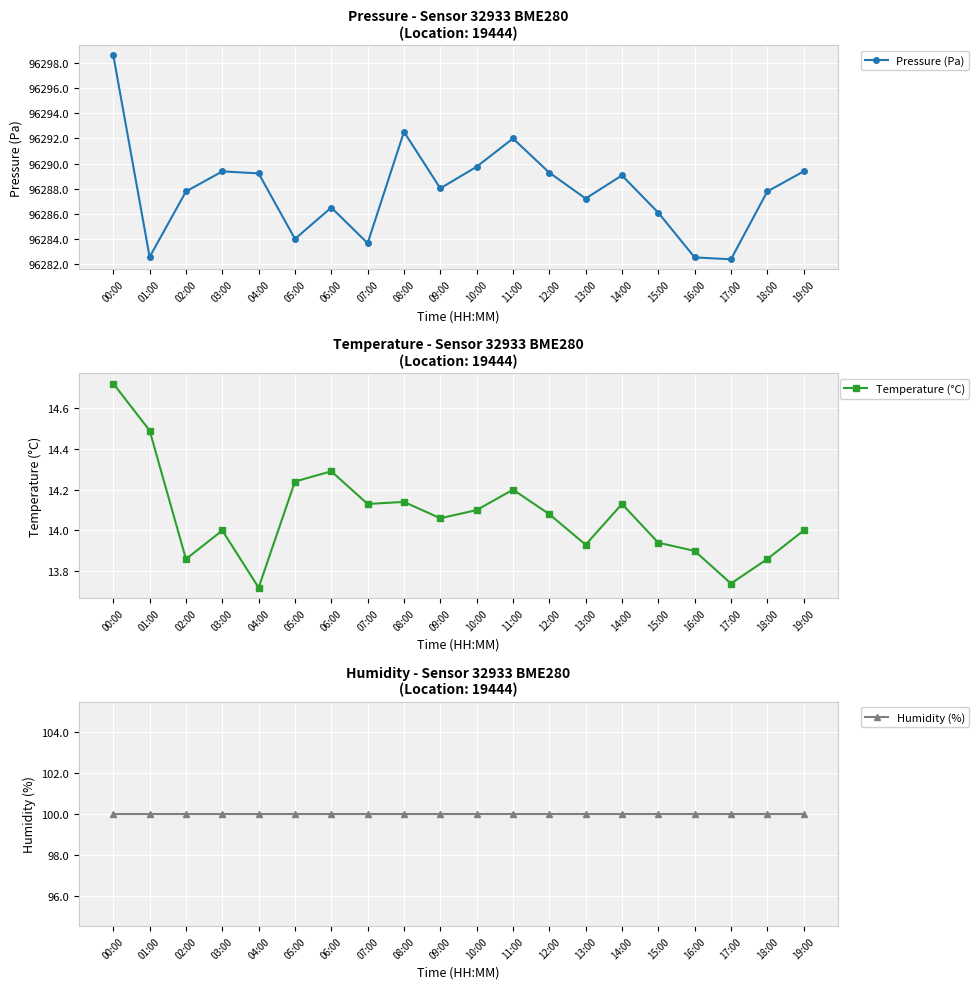

At how many categories does at least one series exceed 54682?

20